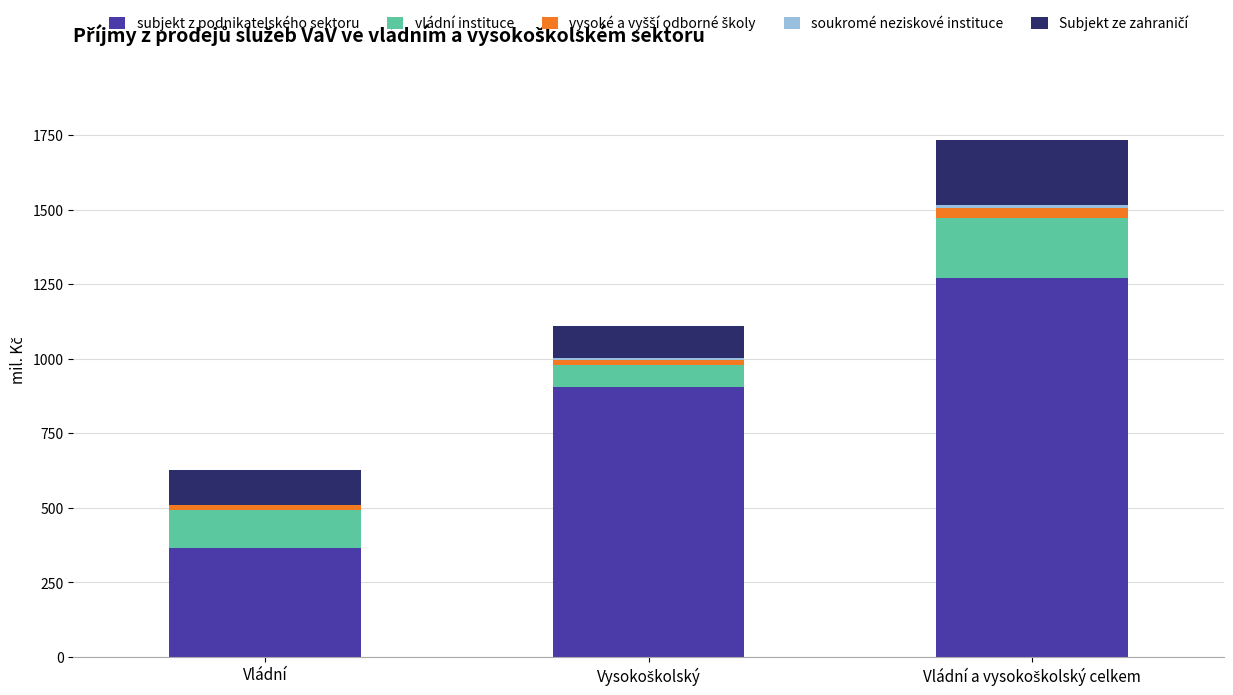

What is the highest value of the subjekt z podnikatelského sektoru series?

1272.1